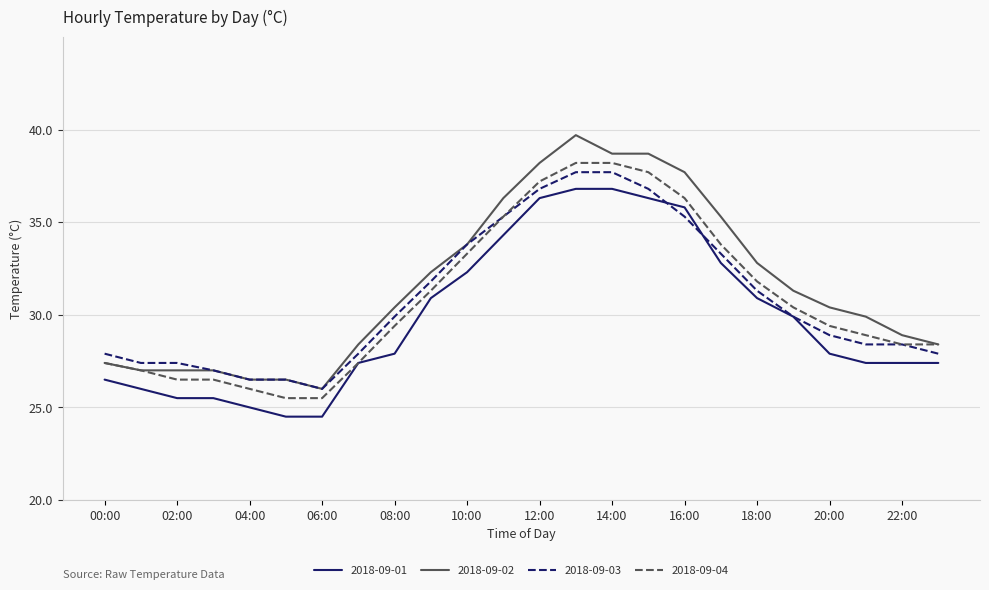

True or false: 2018-09-01 and 2018-09-02 intersect in this chart.

False